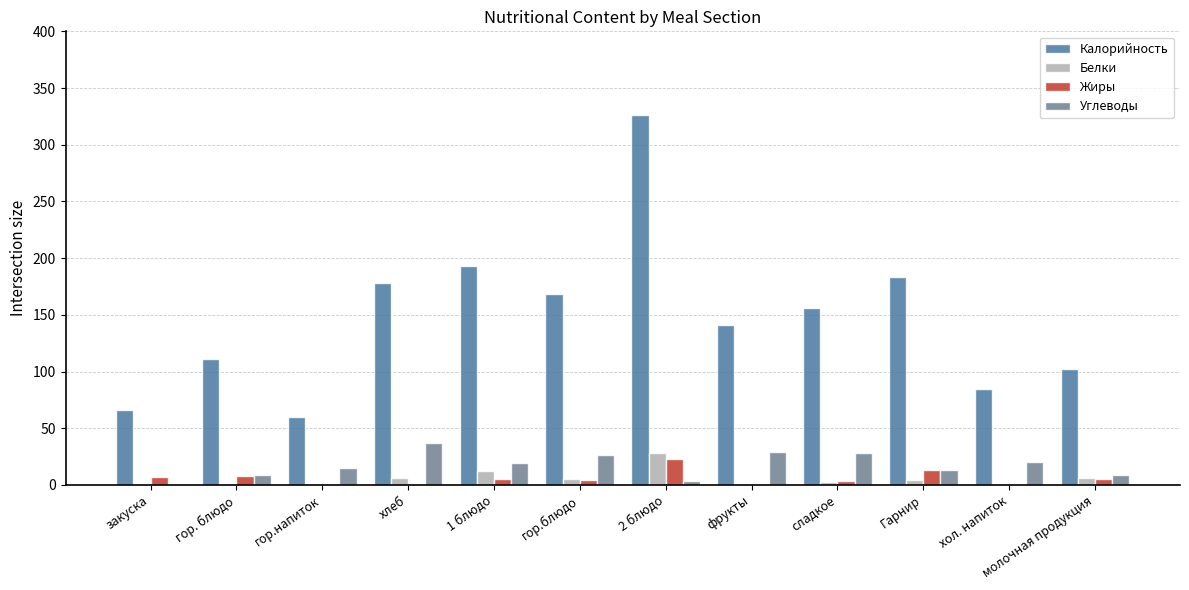

Is it true that Калорийность equals 76.9 at гор. блюдо?

False